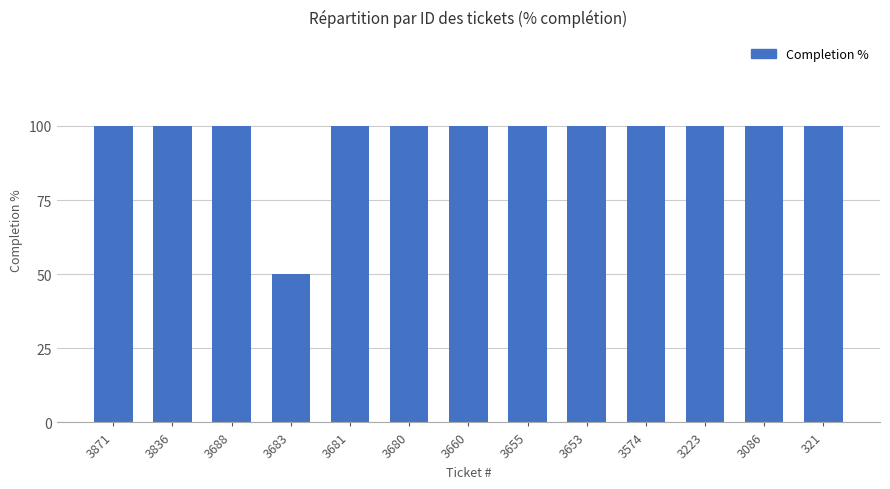

What is the smallest value displayed?

50